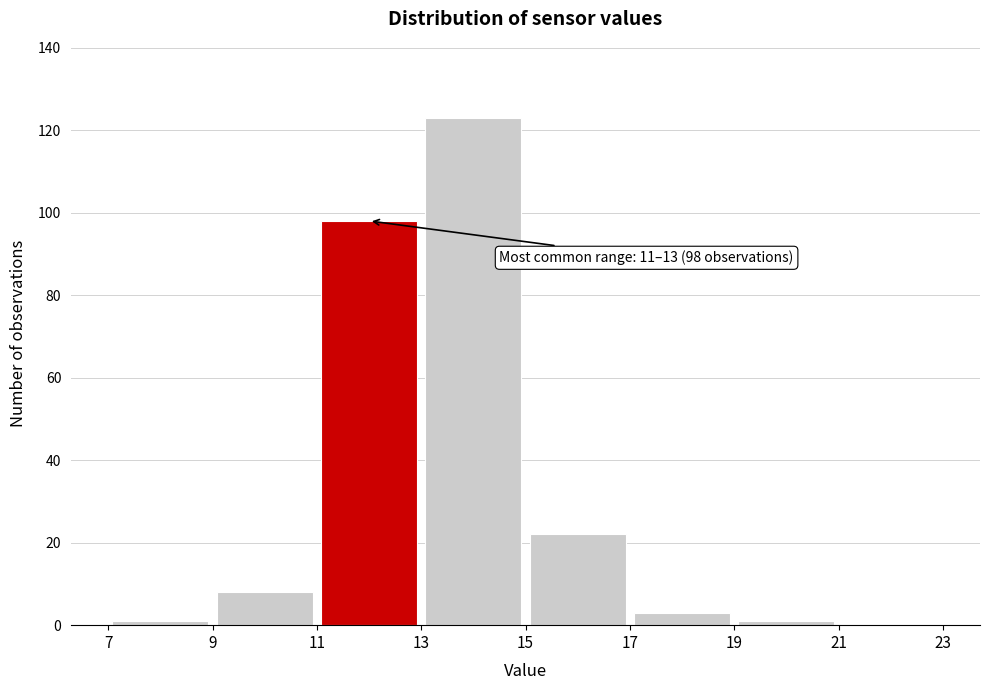

Which range on the x-axis has the tallest bar?

13 to 15